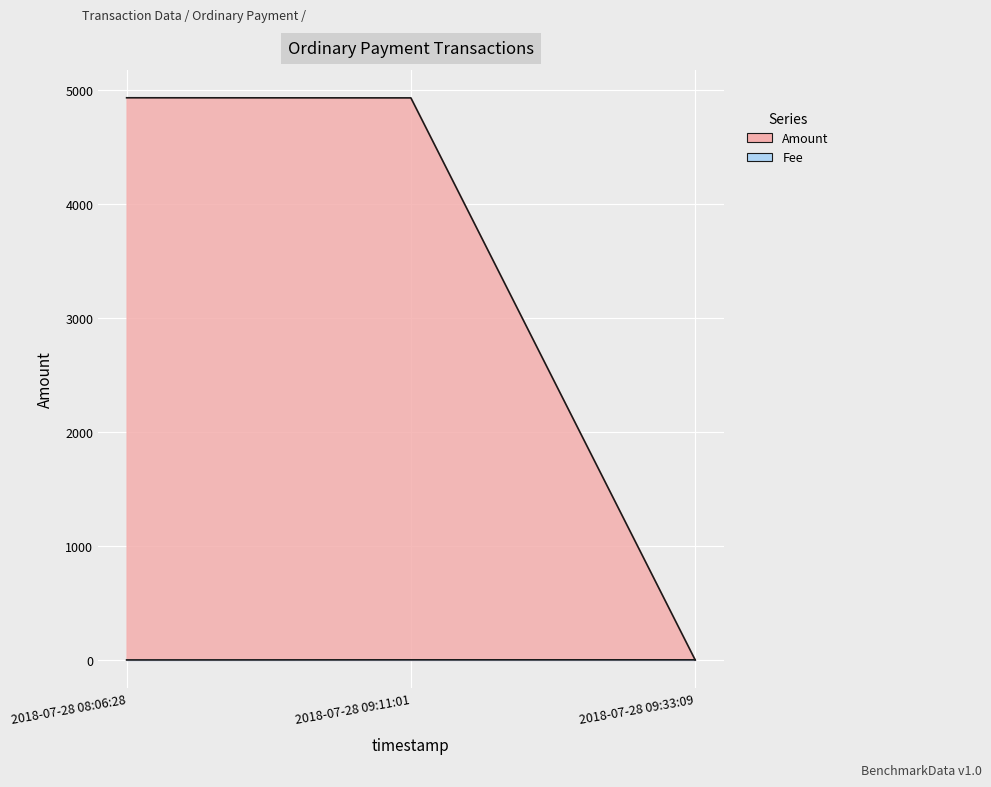

At which label does Fee reach its minimum?

2018-07-28 09:33:09